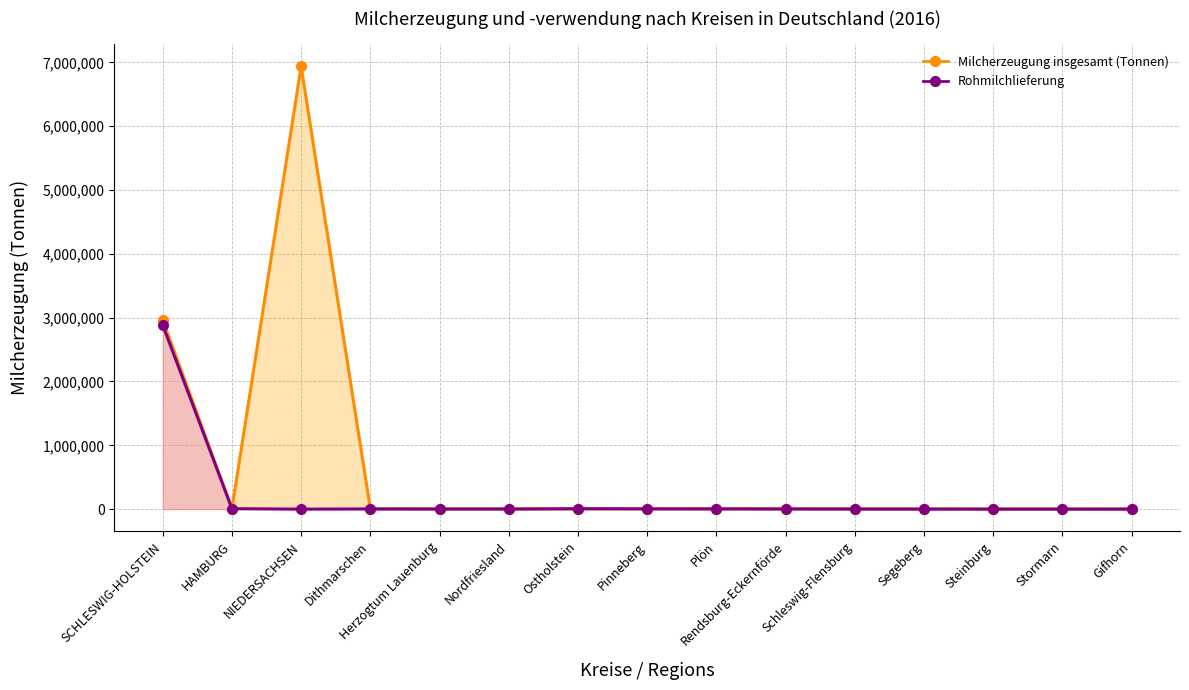

How many interior local peaks does the Milcherzeugung insgesamt (Tonnen) (line) series have?

2